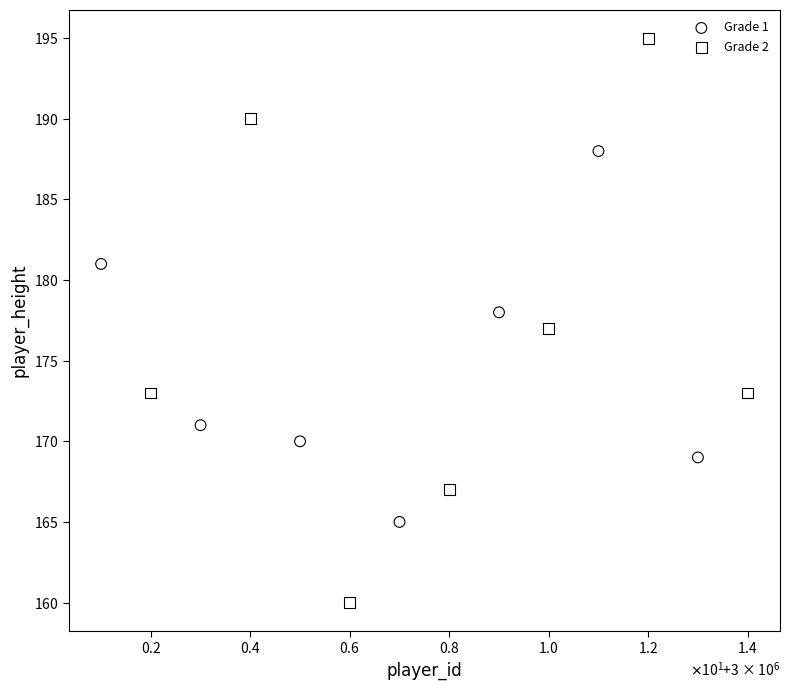

What are all the series names shown in the legend?

Grade 1, Grade 2